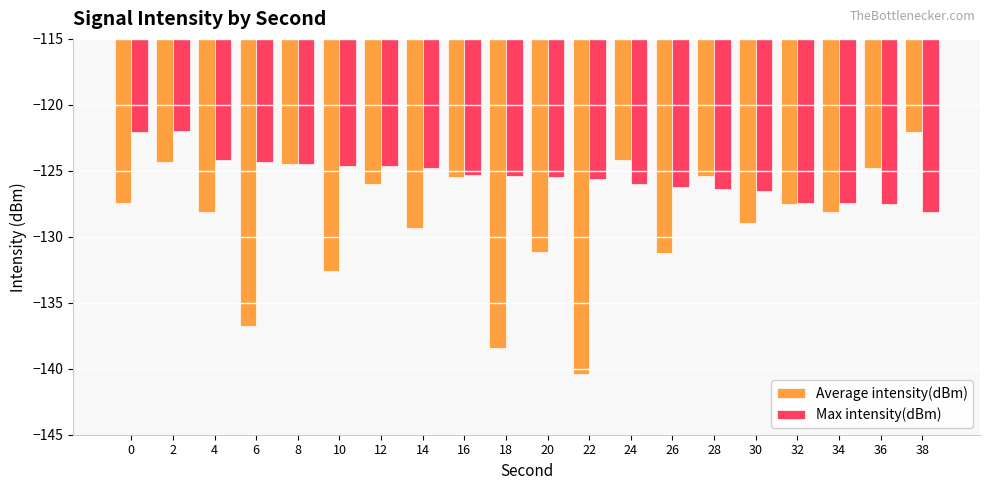

How many bars are there in total?

40